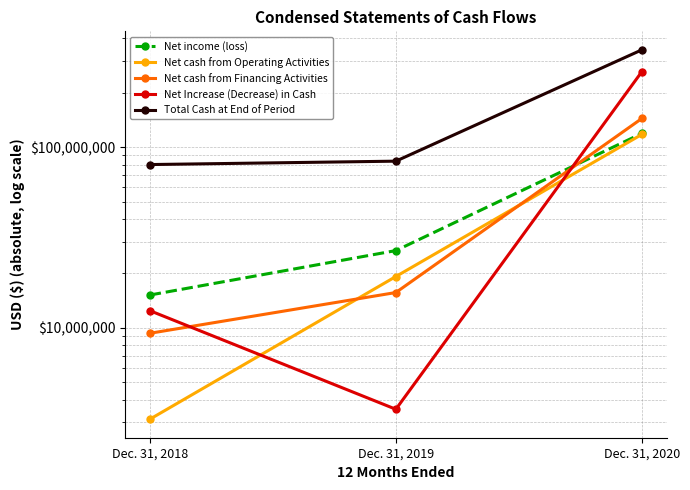

True or false: Net cash from Financing Activities has a value of 9331691 at Dec. 31, 2018.

True